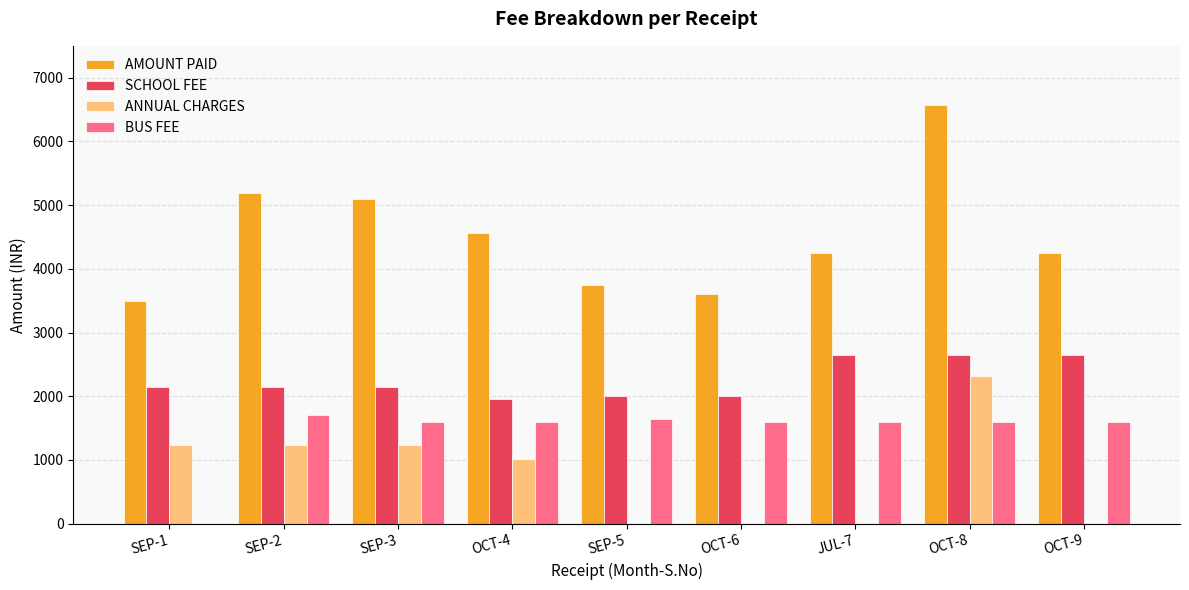

At which category is the sum across all series the highest?

OCT-8